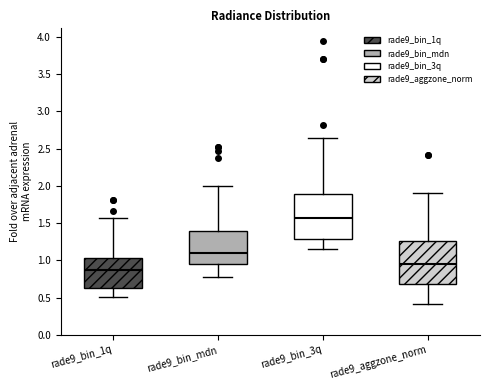

Reading left to right, read every box against the y-axis: the position of its median line, the range the box covers, and the ends of its whiskers. The values are not printed on the chart, so give them approximately, as read against the axis.

rade9_bin_1q: median 0.85, box 0.65 to 1.05, whiskers 0.50 to 1.55
rade9_bin_mdn: median 1.10, box 0.95 to 1.40, whiskers 0.75 to 2.00
rade9_bin_3q: median 1.55, box 1.30 to 1.90, whiskers 1.15 to 2.65
rade9_aggzone_norm: median 0.95, box 0.70 to 1.25, whiskers 0.40 to 1.90